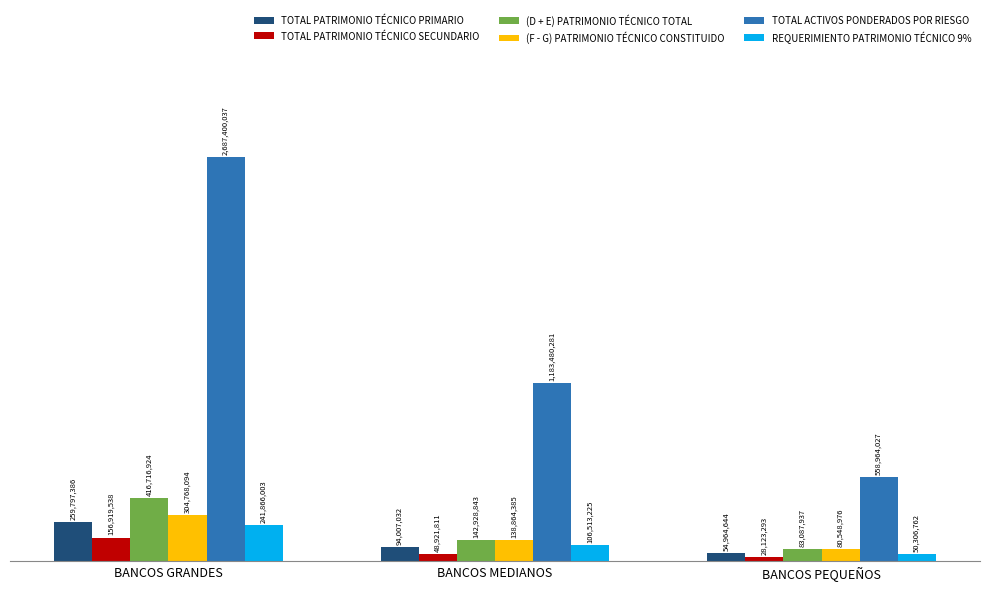

Does the chart contain stacked bars?

No